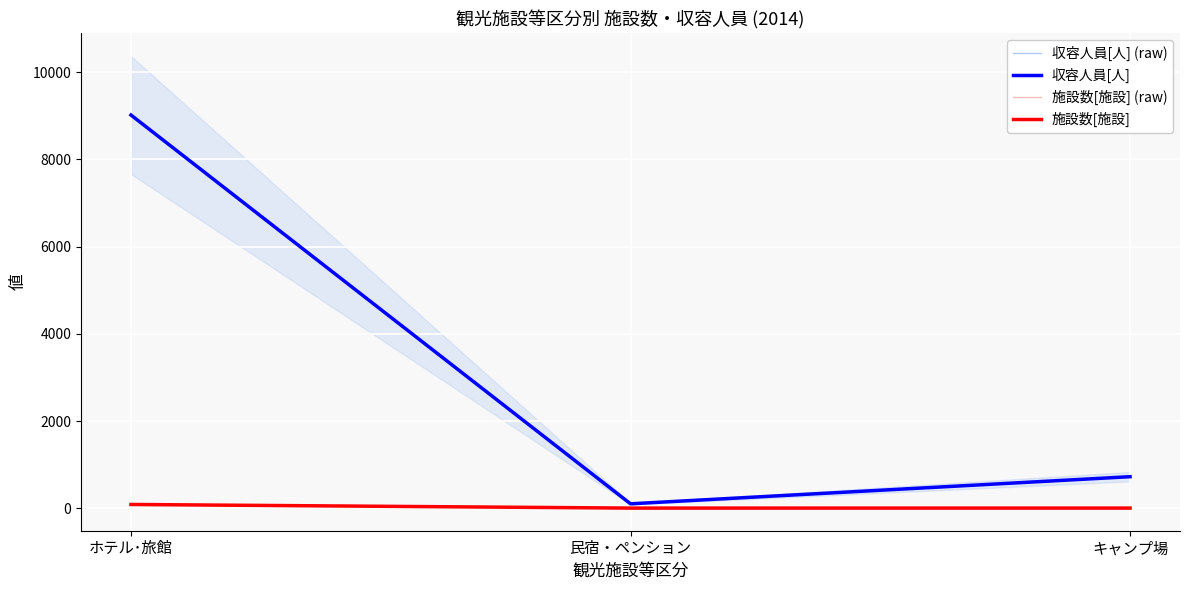

What is the maximum value for 収容人員[人] (raw)?

9016